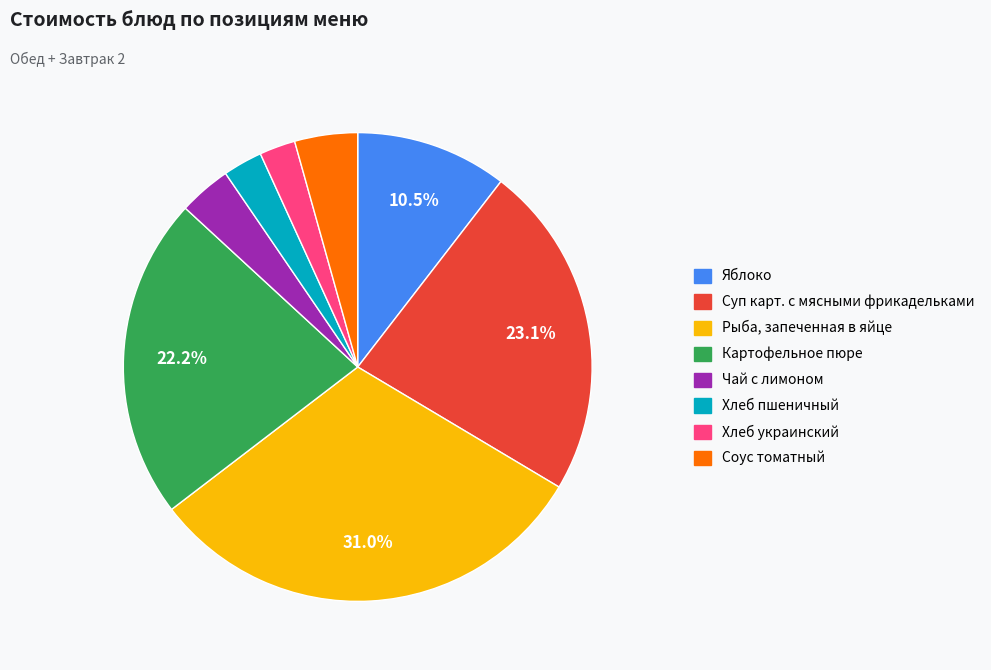

To the nearest percent, what portion does Суп карт. с мясными фрикадельками represent?

23%